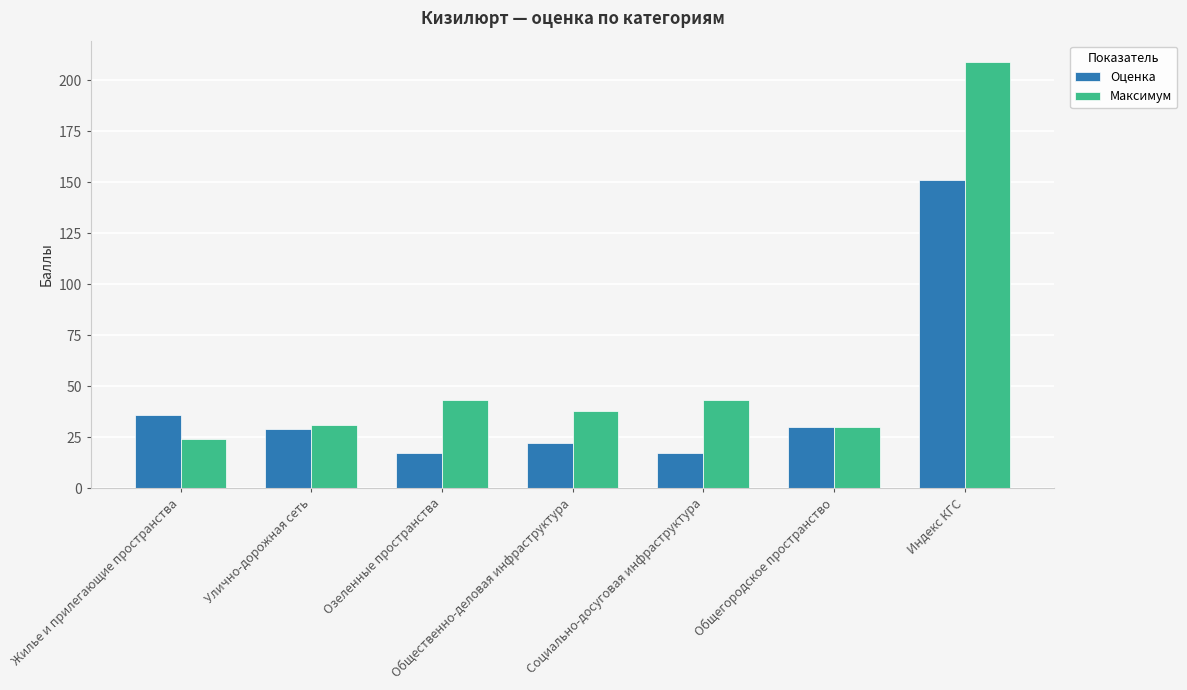

True or false: Оценка has a value of 36 at Жилье и прилегающие пространства.

True